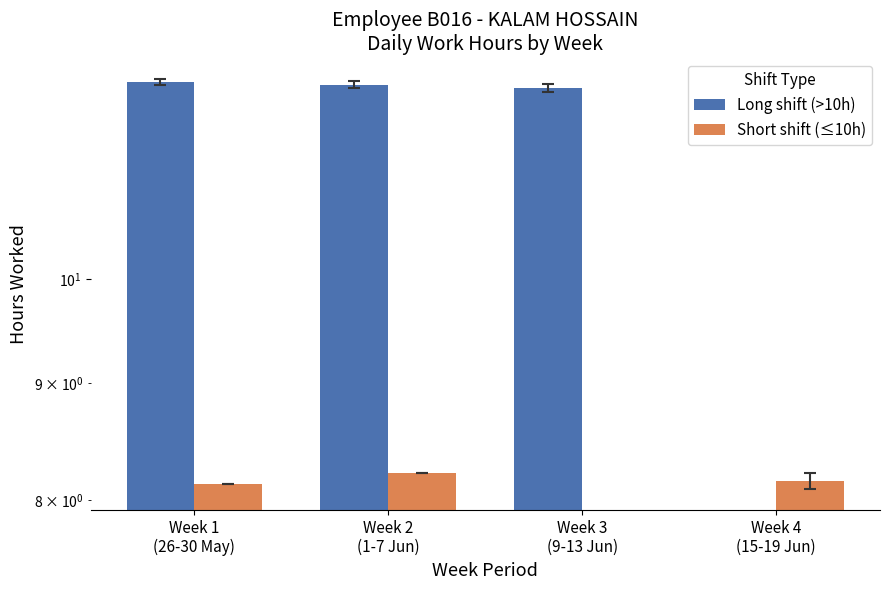

Which series has the widest spread of values?

Long shift (>10h)